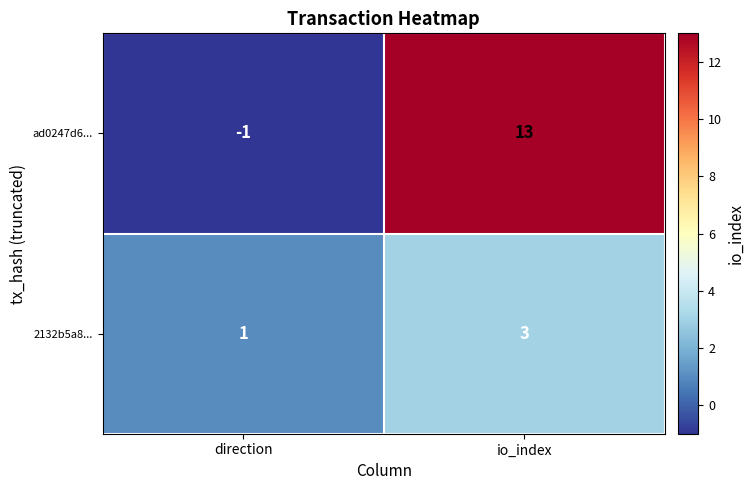

The value of ad0247d6... at io_index is 4. True or false?

False